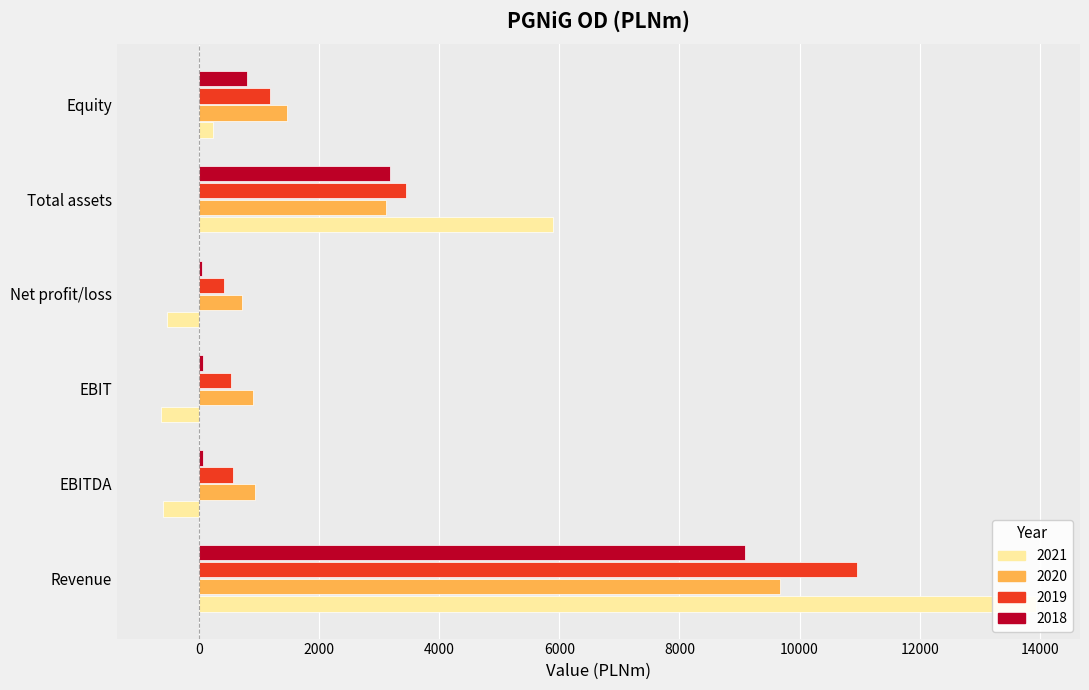

Between EBITDA and Revenue, which is larger?

Revenue